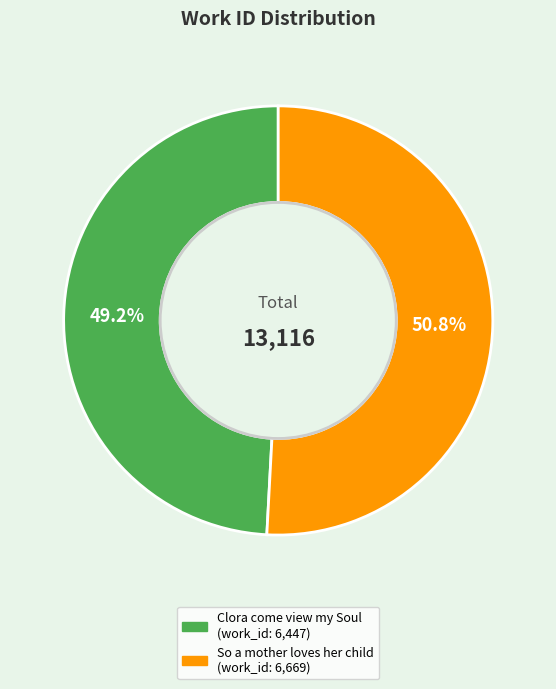

What is the largest slice in the pie chart?

So a mother loves her child